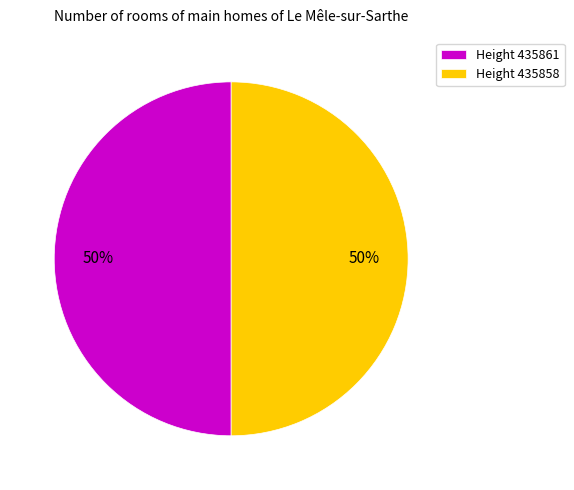

What is the ratio of the value at Height 435861 to the value at Height 435858?

1.0